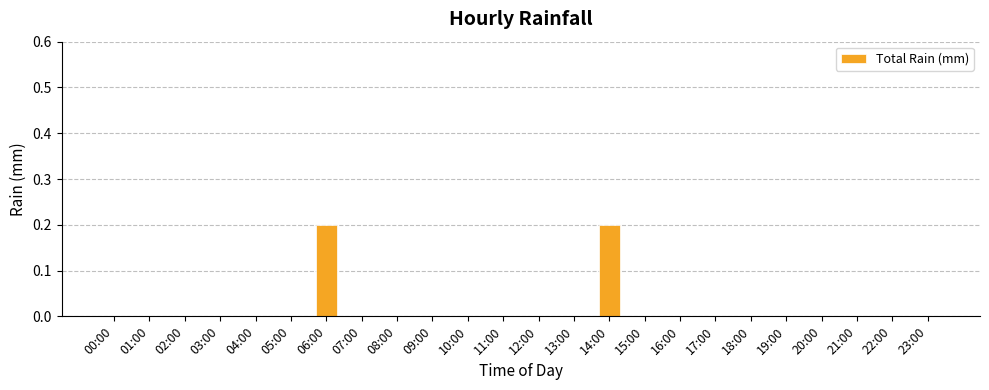

What is the sum of all values?

0.4